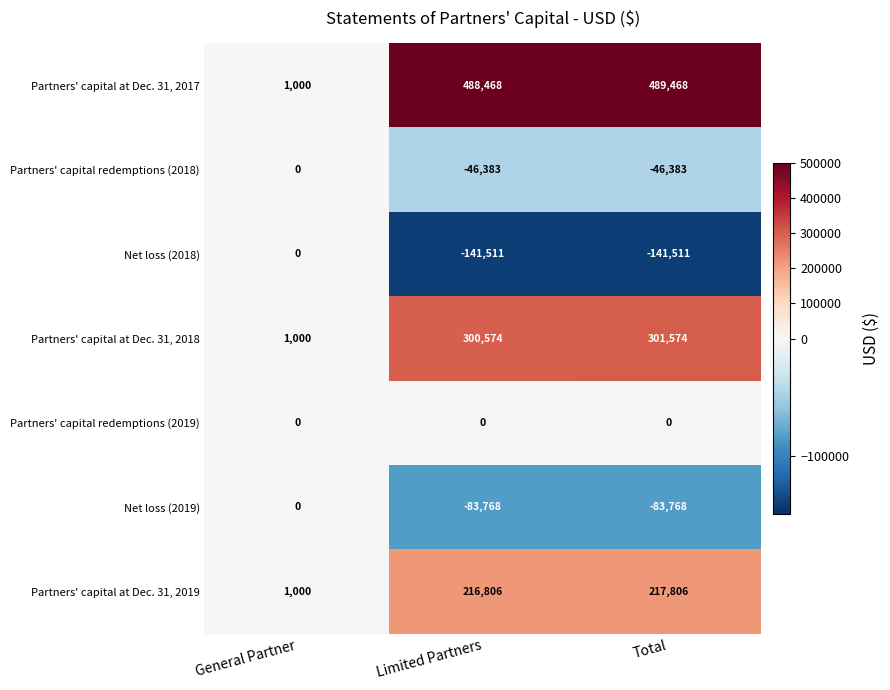

At which category is the sum across all series the highest?

Total